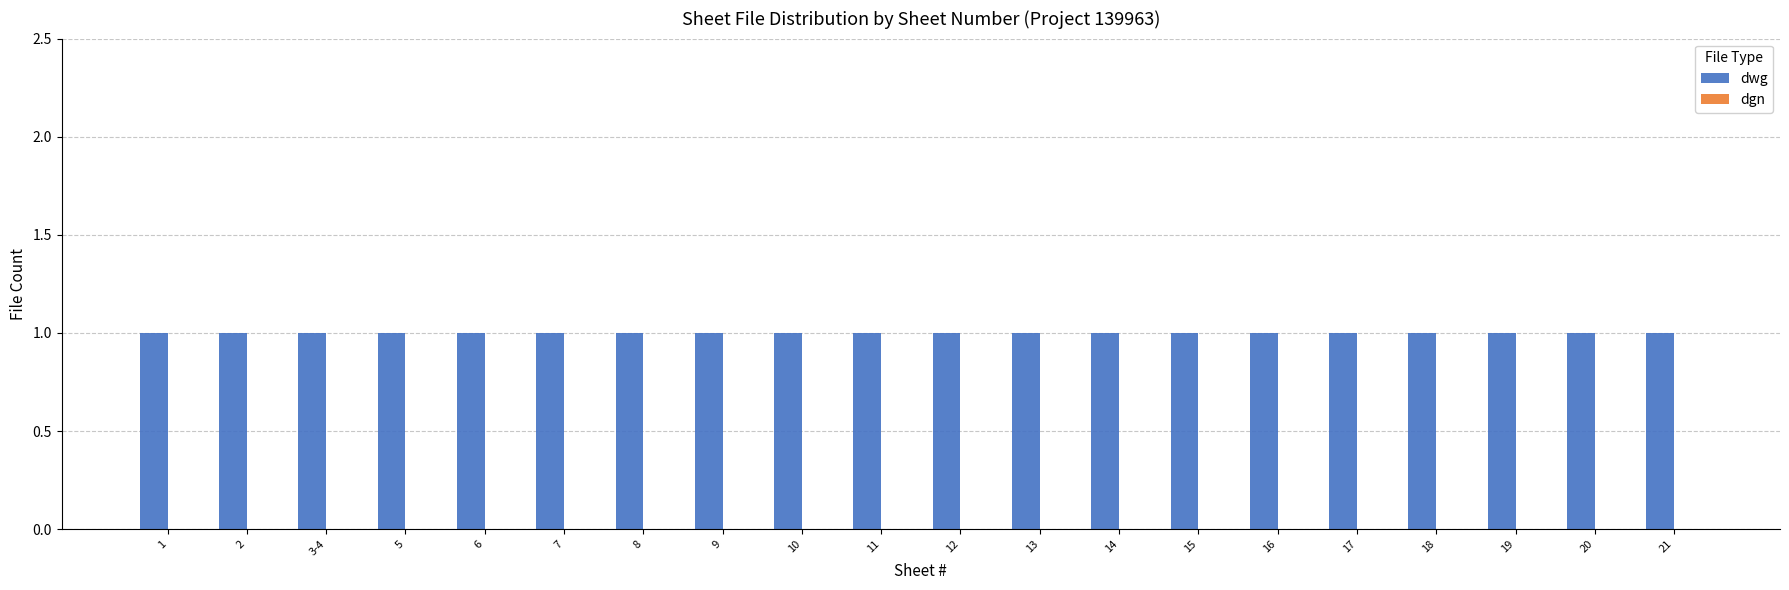

What is the value of the dwg bar at the 5th from the left?

1